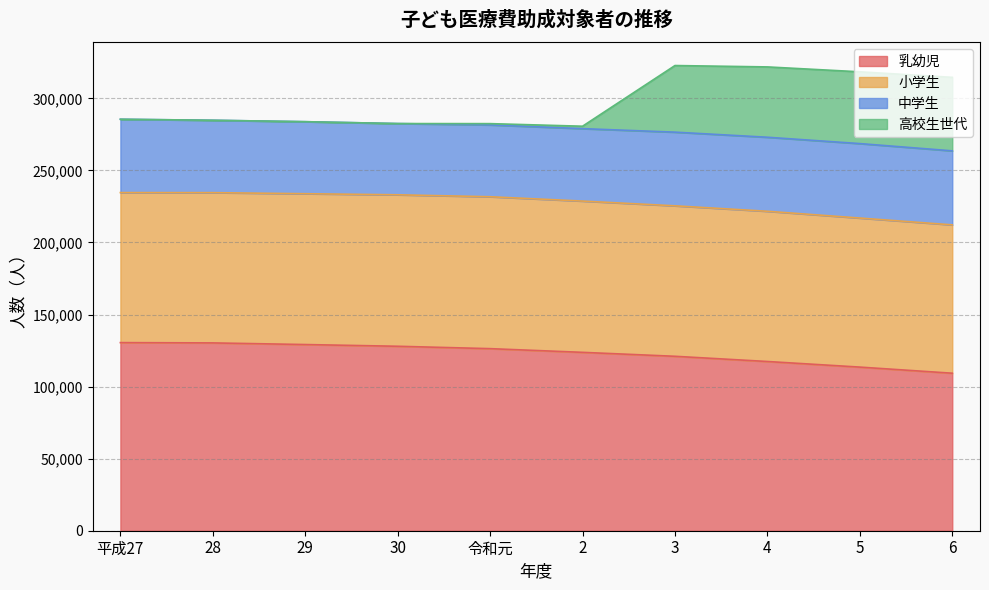

What is the lowest value of the 乳幼児 series?

109272